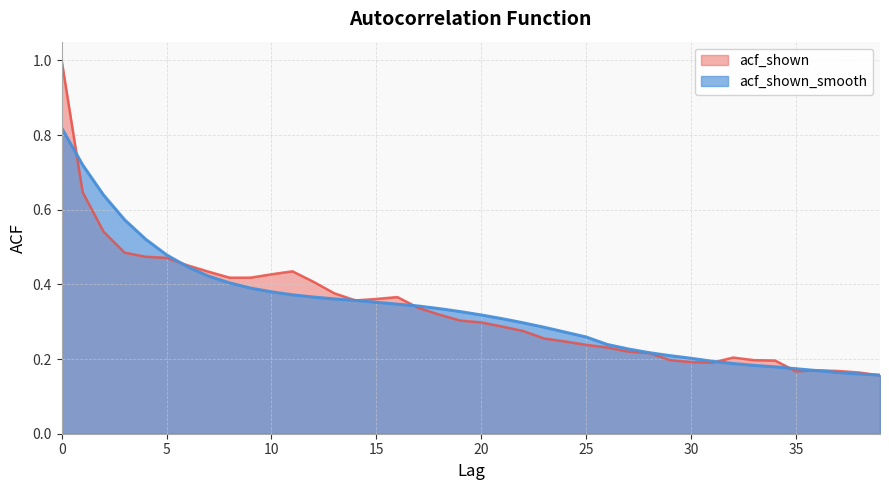

What is the difference between the second highest and second lowest values in the acf_shown series?

0.5